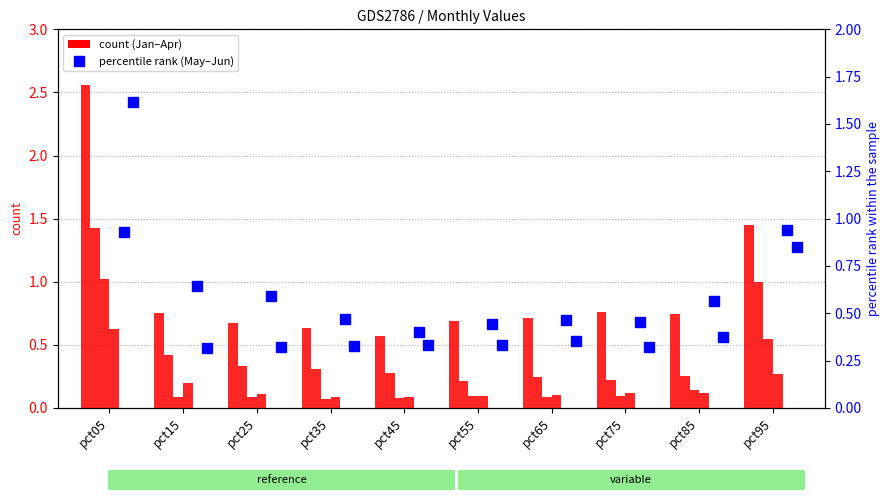

What is the difference between the highest and lowest values at pct45?

0.5